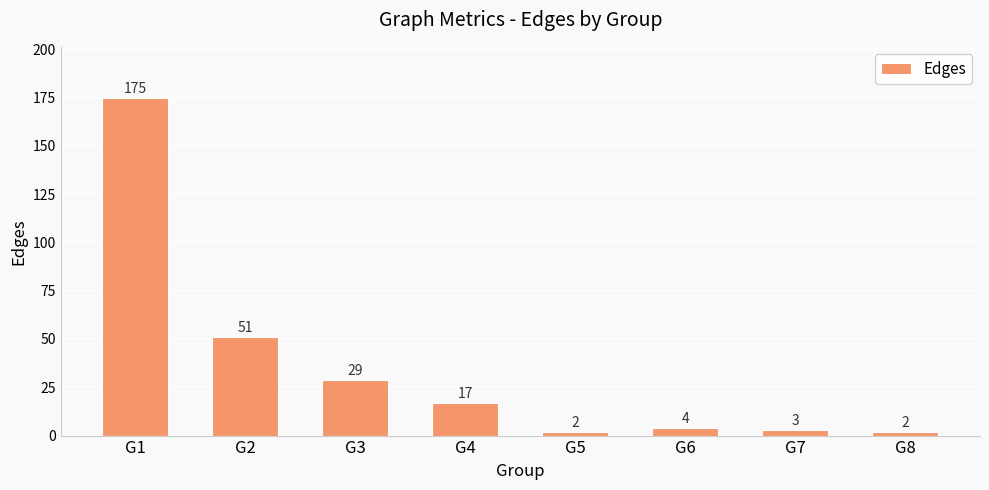

What is the minimum value shown in the chart?

2